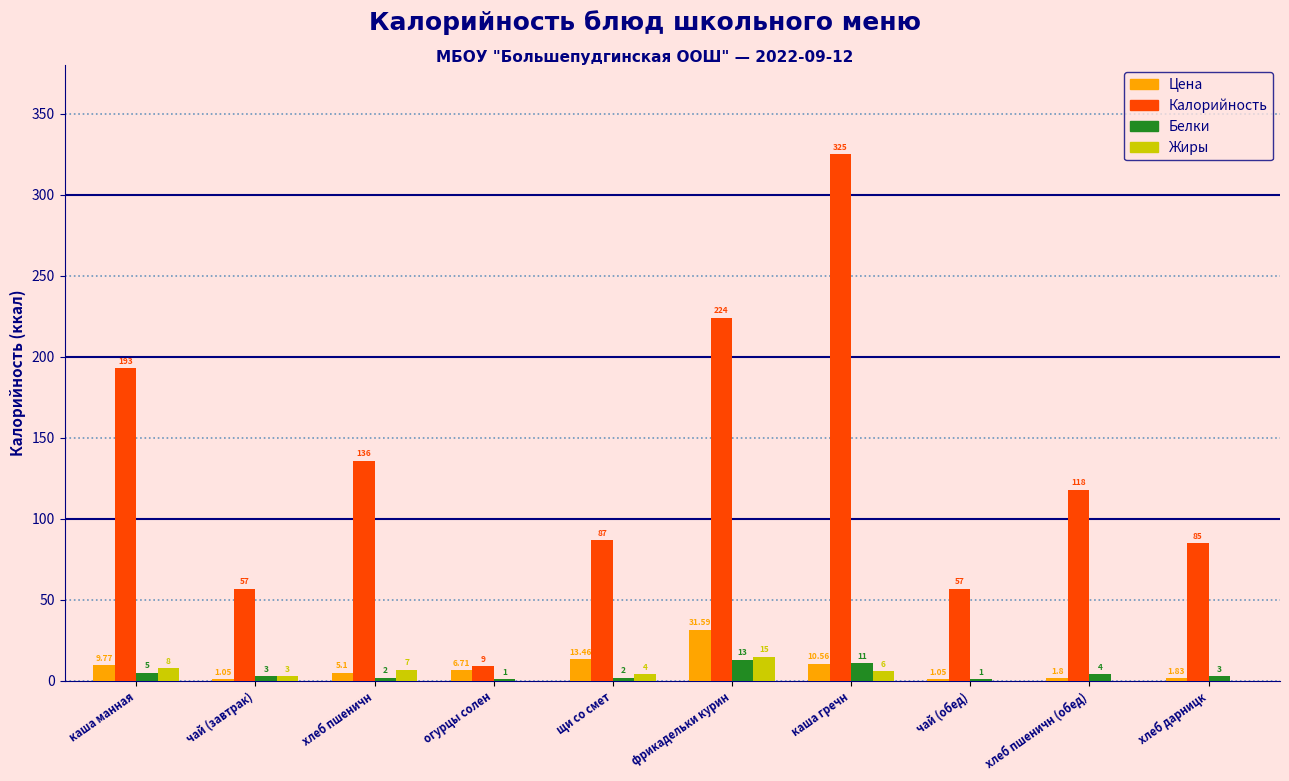

Where is Белки nearest to the value 7?

каша манная